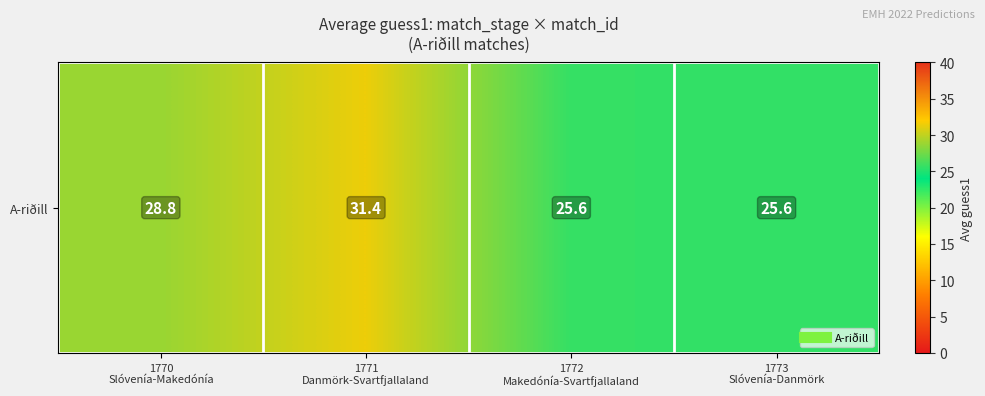

List the labels in order of value, smallest first.

1773
Slóvenía-Danmörk, 1772
Makedónía-Svartfjallaland, 1770
Slóvenía-Makedónía, 1771
Danmörk-Svartfjallaland